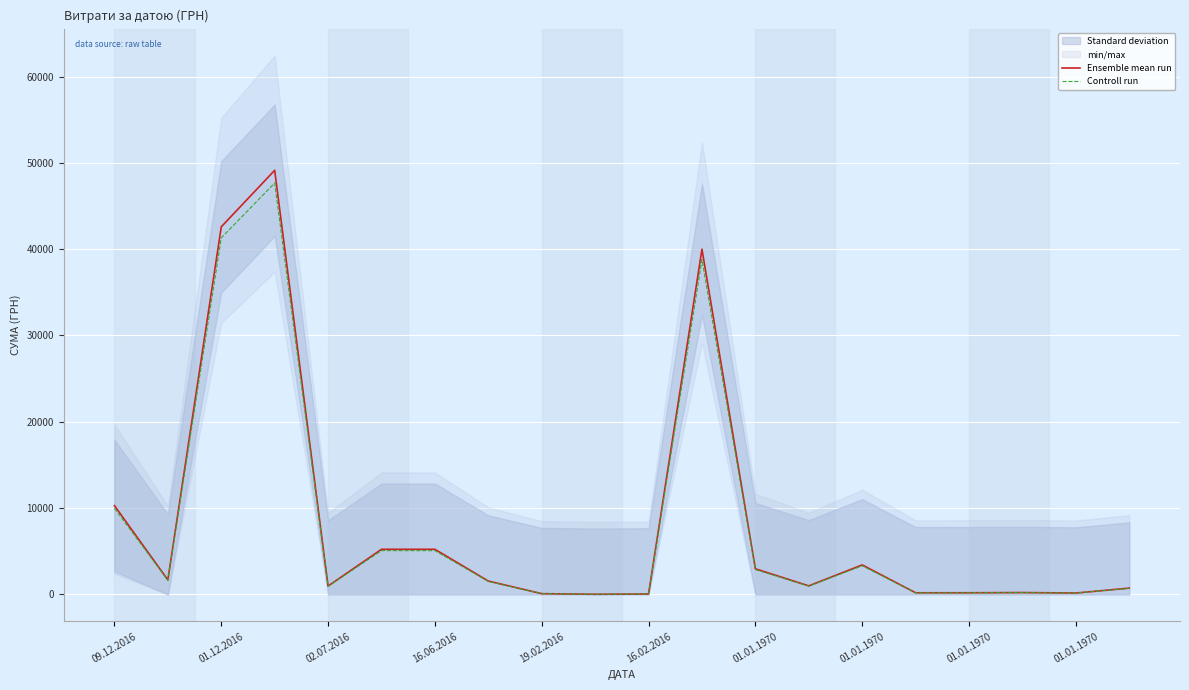

What is the average value of the Controll run series?

8037.0